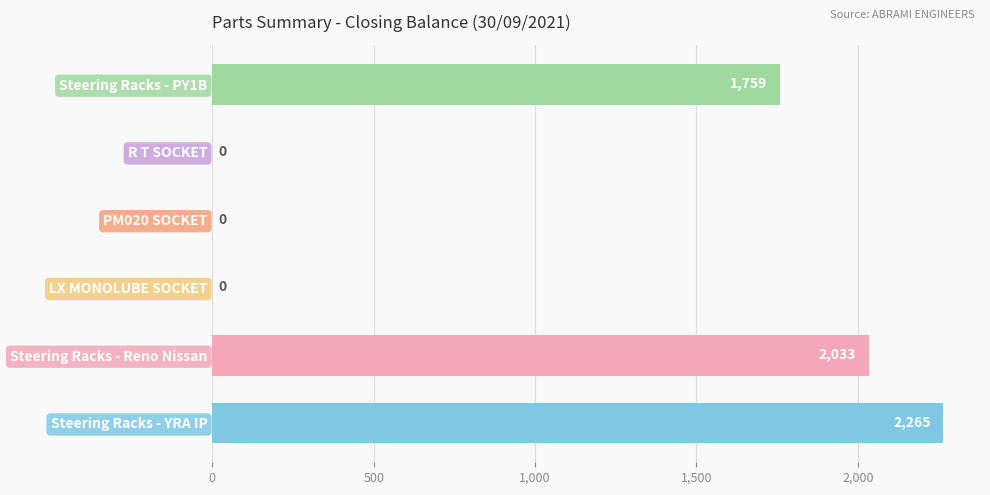

Are the bars horizontal?

Yes